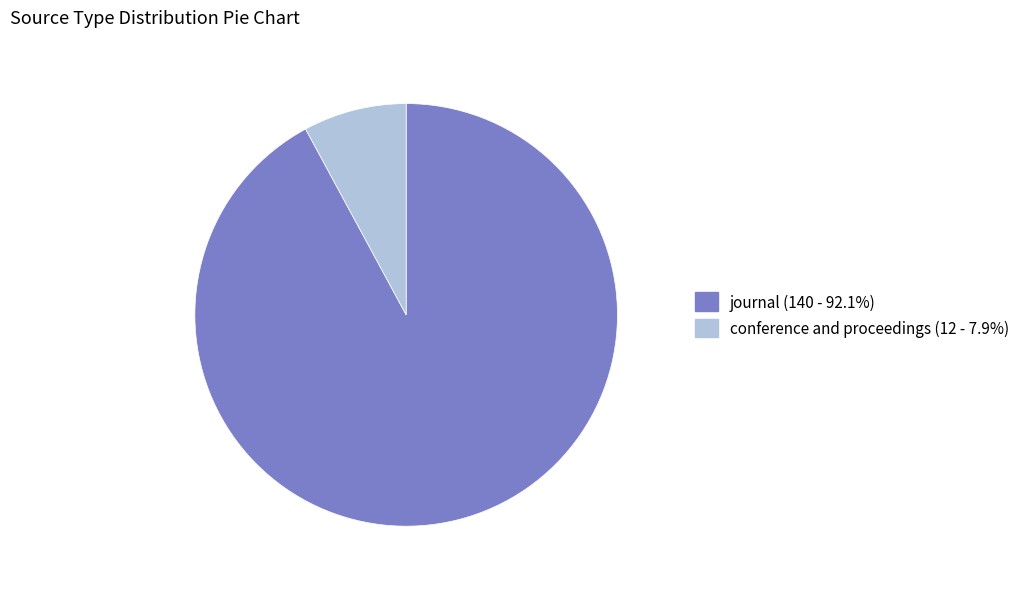

Is it true that conference and proceedings is 17% of the pie?

False